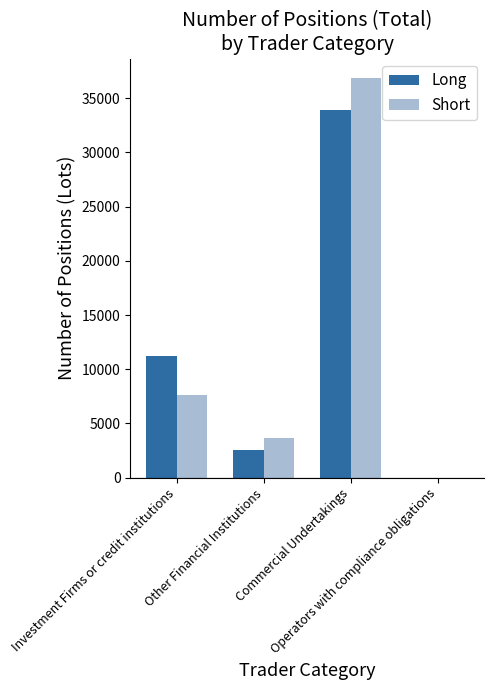

What are all the series names shown in the legend?

Long, Short